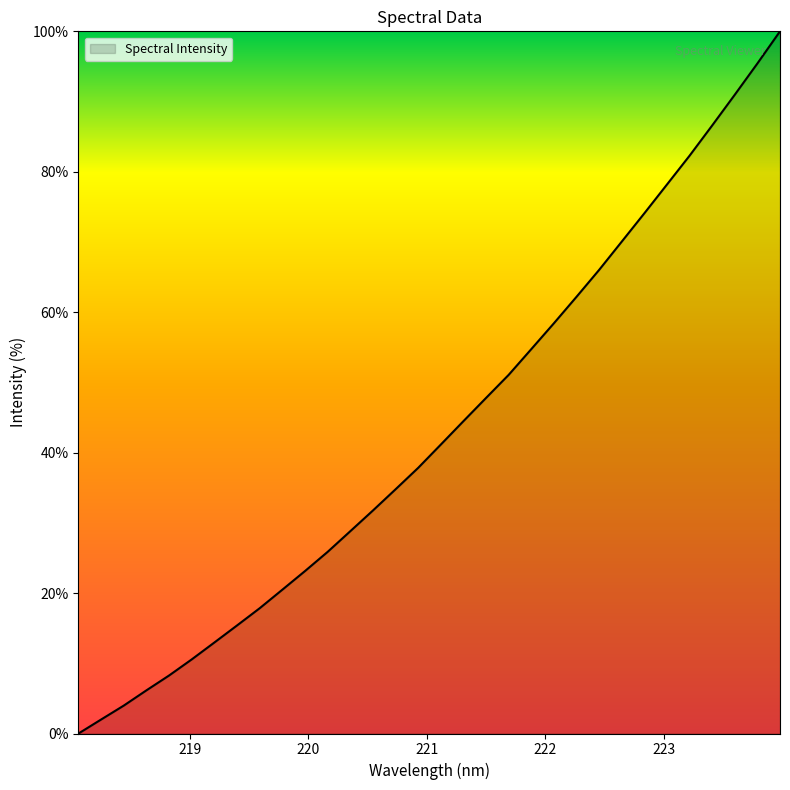

How many lines are shown in the chart?

1